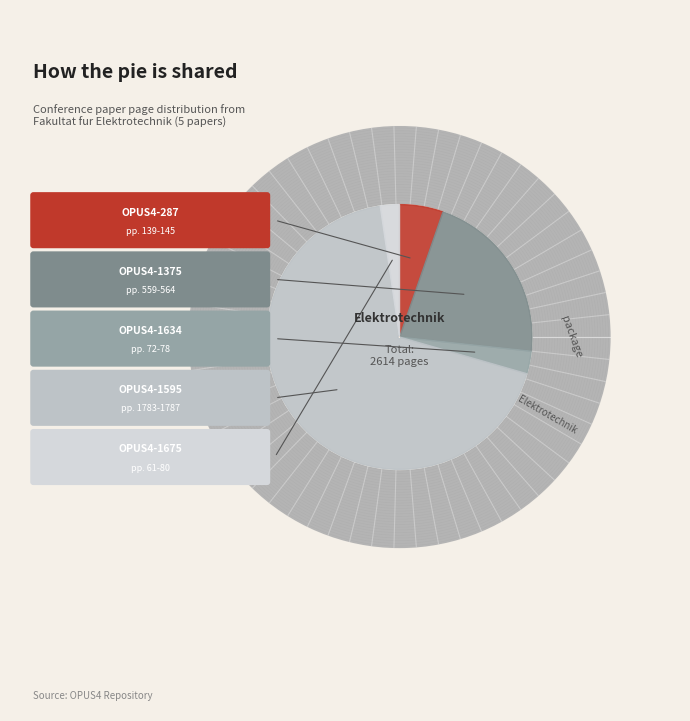

Is it true that OPUS4-287 is 1% of the pie?

False